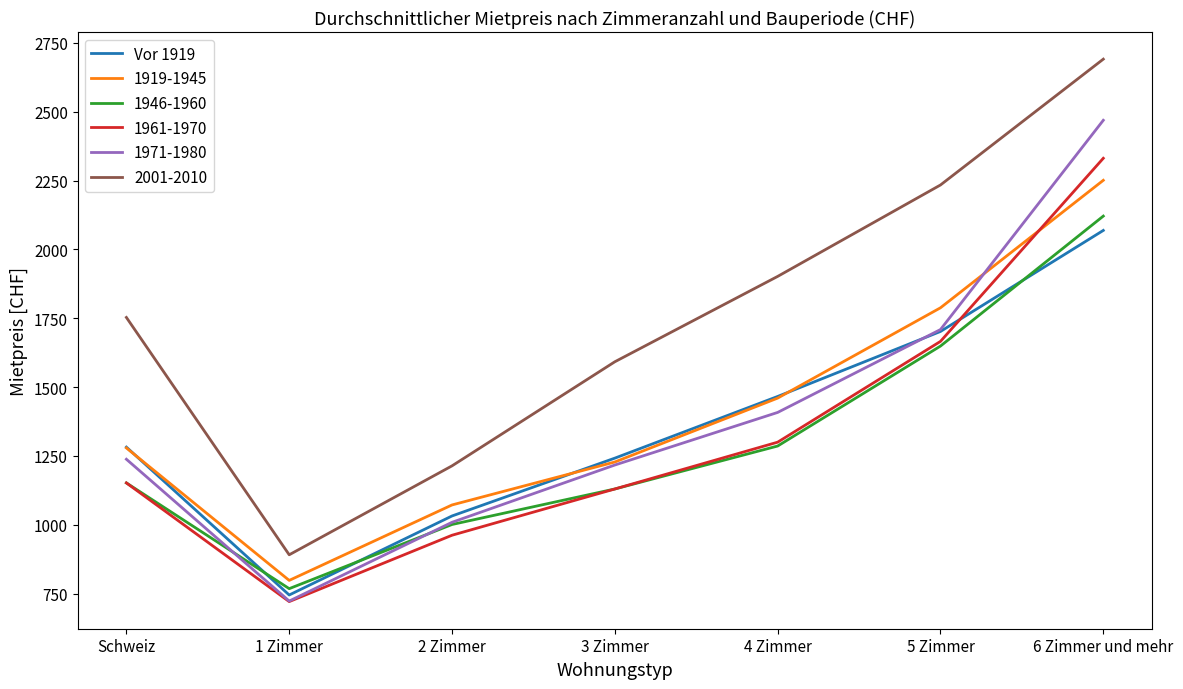

What is the minimum value shown in the chart?

721